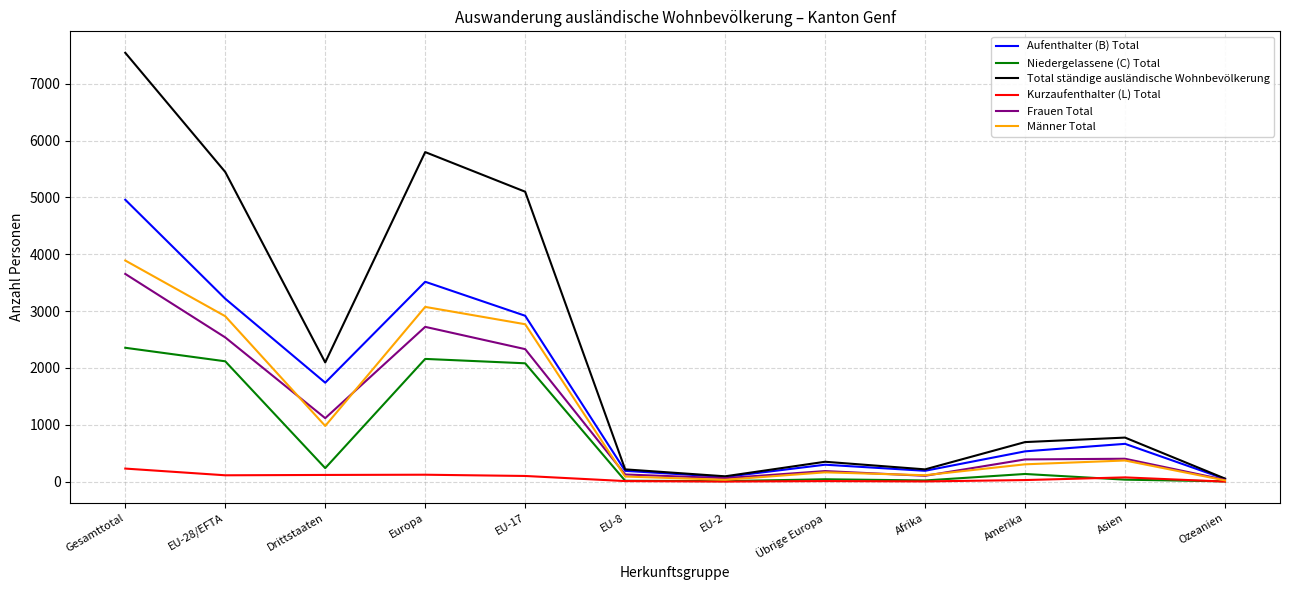

The value of Frauen Total at Gesamttotal is 1395. True or false?

False